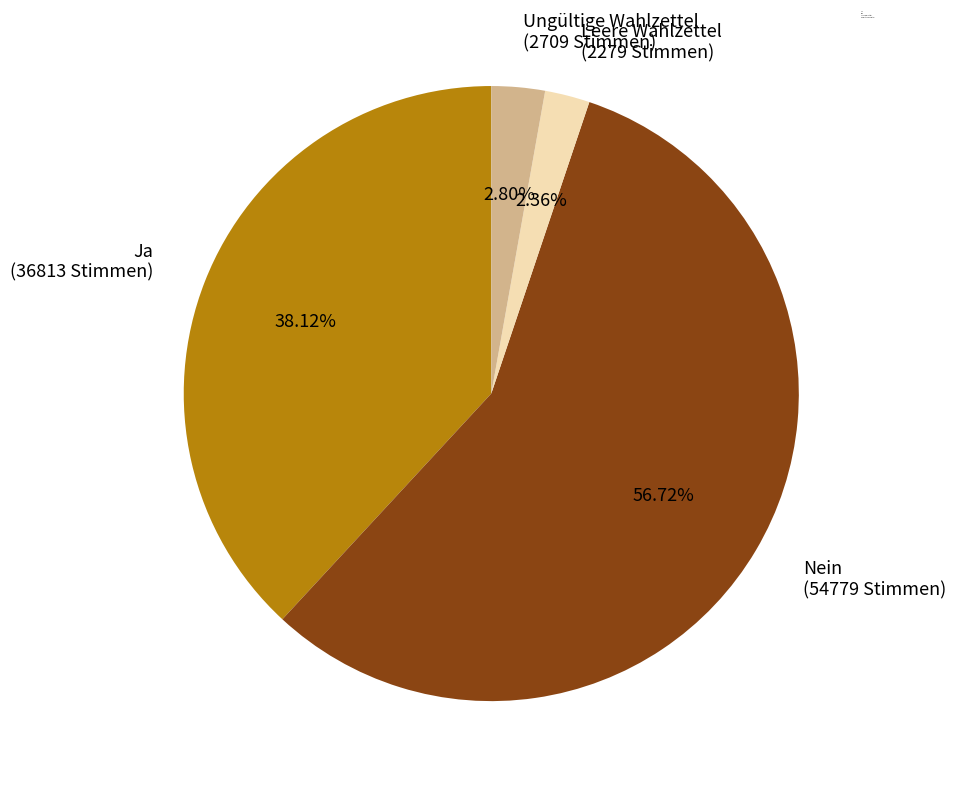

Which has a higher value, Nein or Ja?

Nein